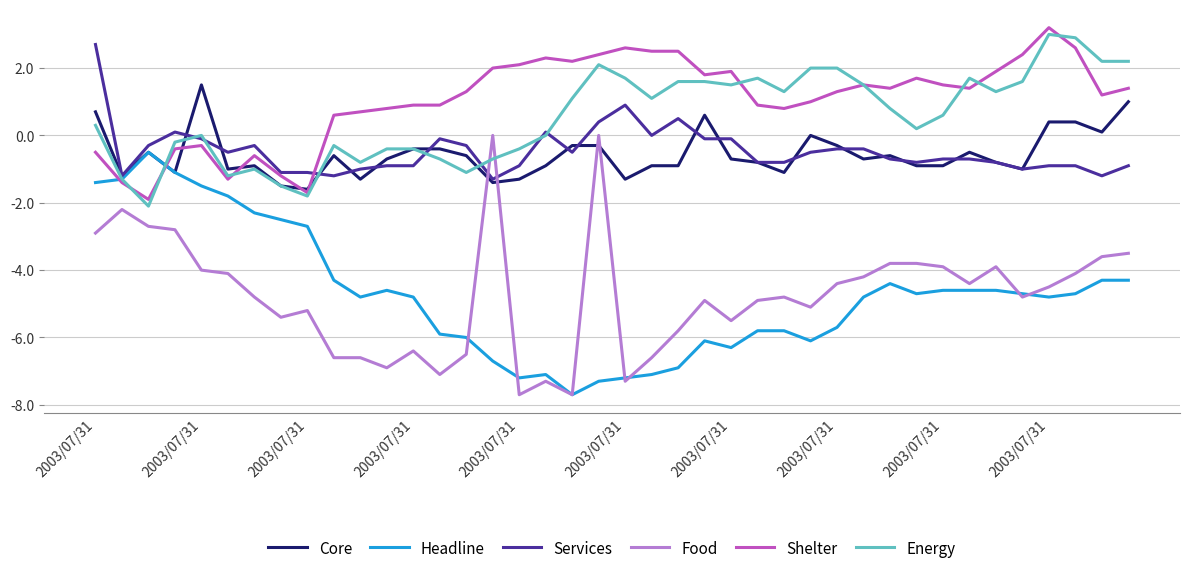

Rank the series by their maximum value, from lowest to highest.

Headline, Food, Core, Services, Energy, Shelter